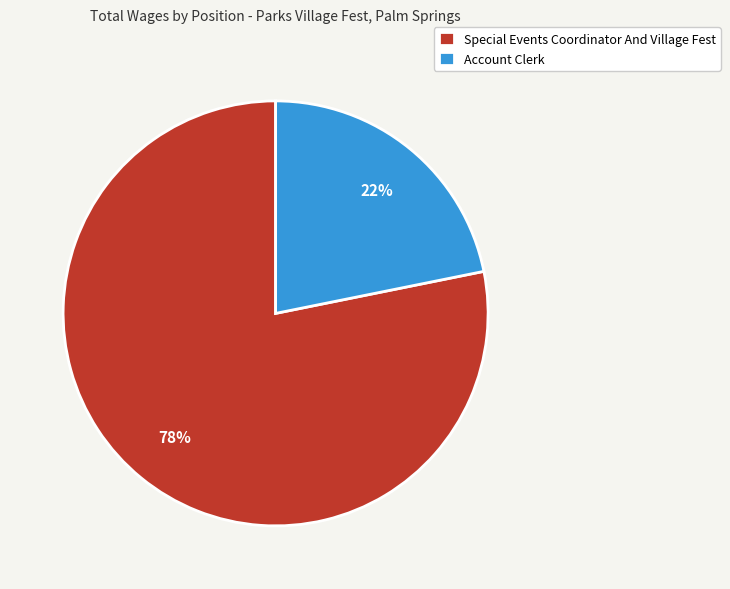

Which slice is the largest?

Special Events Coordinator And Village Fest